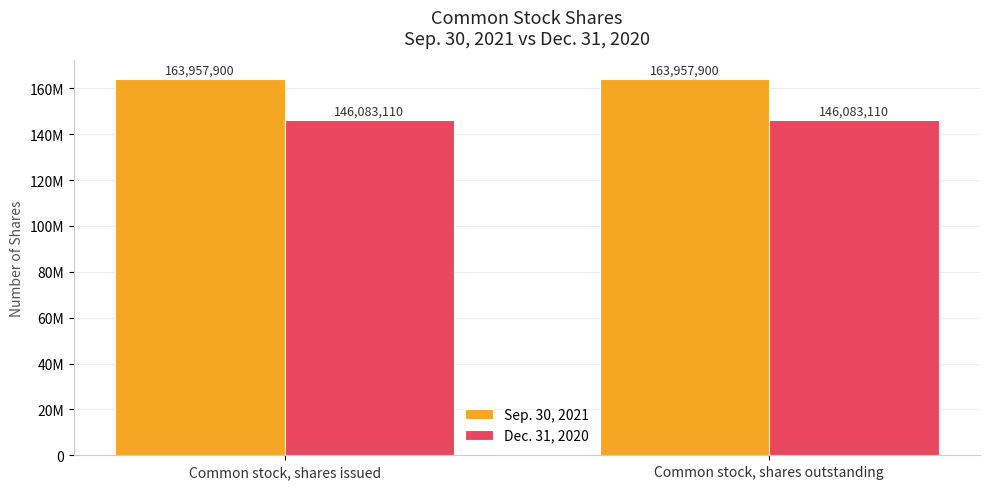

At how many categories does at least one series exceed 159757089?

2